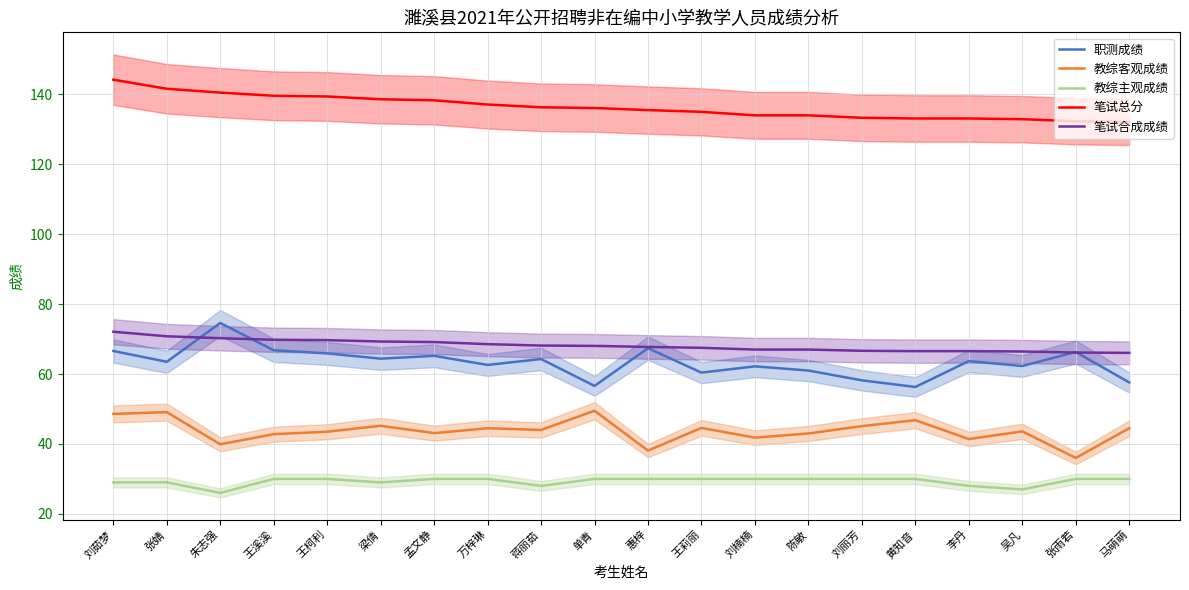

True or false: 教综客观成绩 and 笔试合成成绩 intersect in this chart.

False